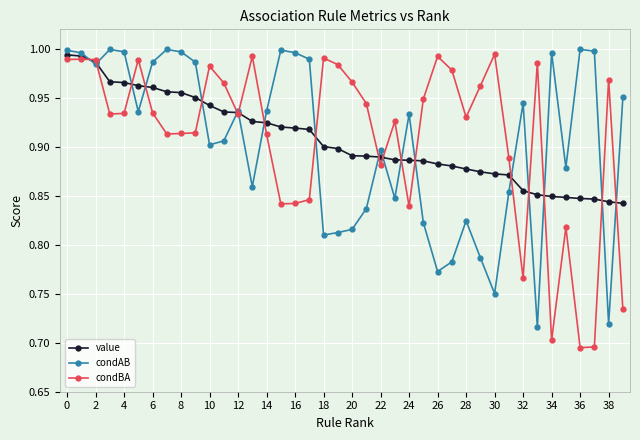

True or false: condBA has more than 0 interior local peaks.

True